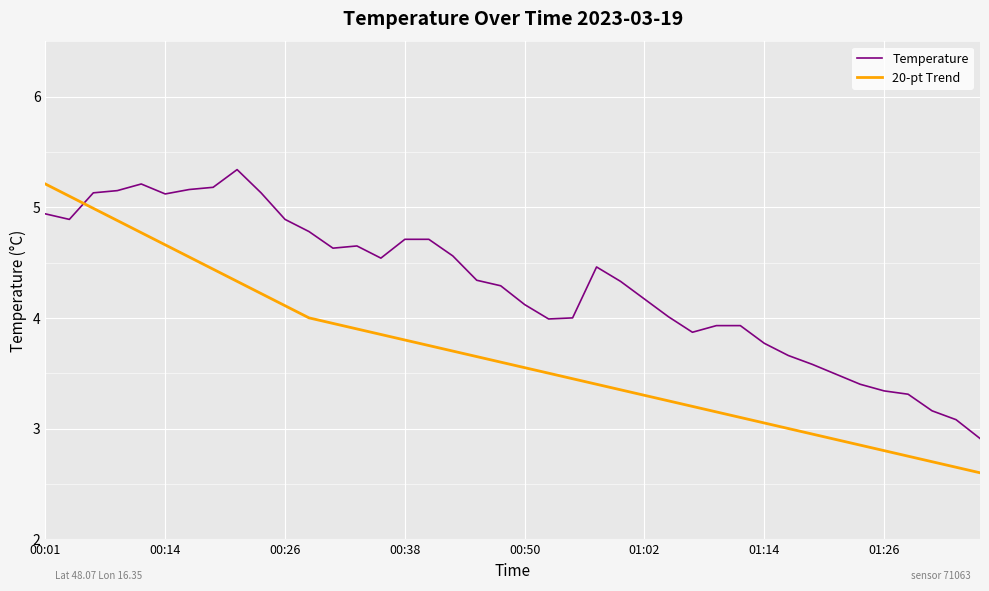

What is the difference between the maximum and minimum values in the Temperature series?

2.4